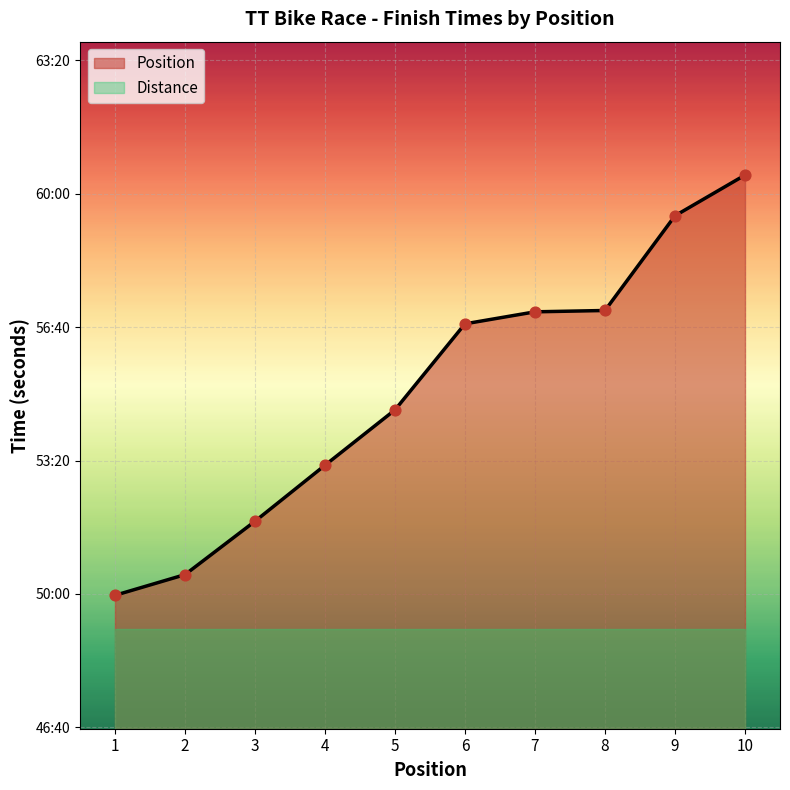

What is the change in value from 3 to 7?

+314